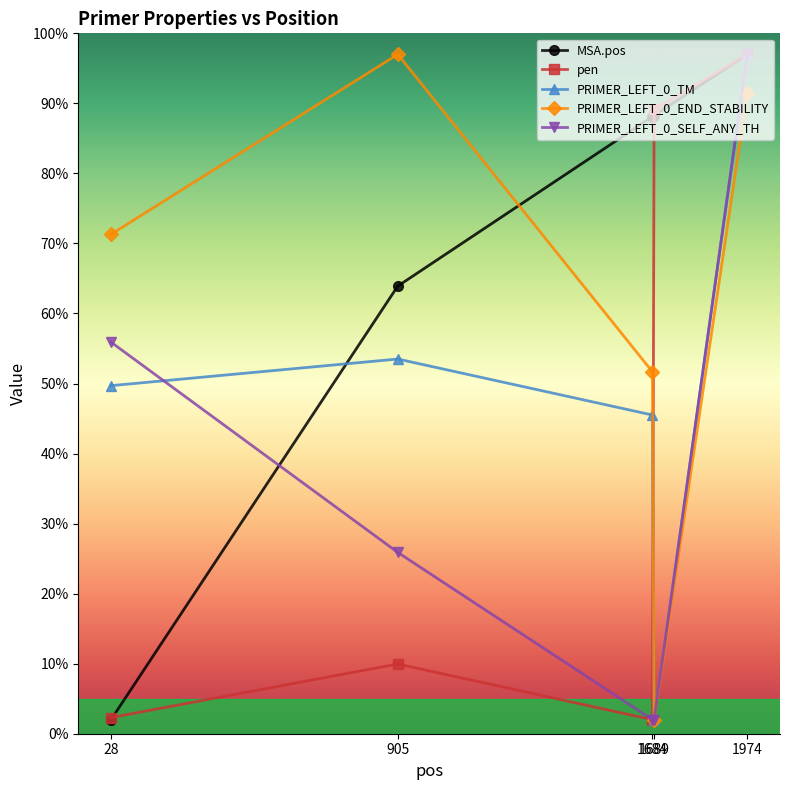

The value of PRIMER_LEFT_0_SELF_ANY_TH at 1974 is 135.9. True or false?

False